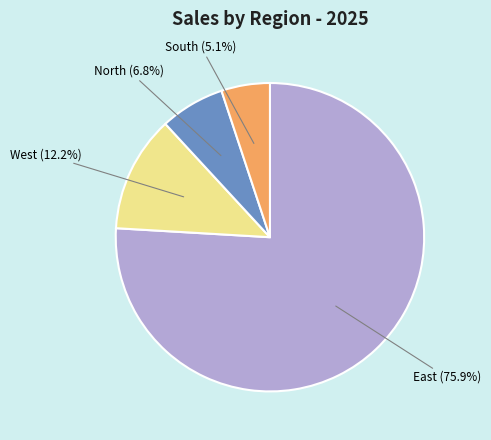

Count the number of slices in the pie.

4